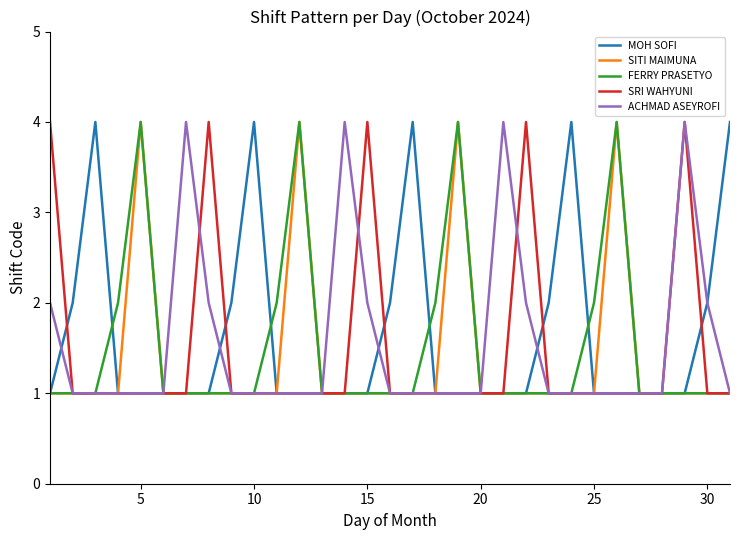

What is the difference between the maximum and second lowest values in the SITI MAIMUNA series?

3